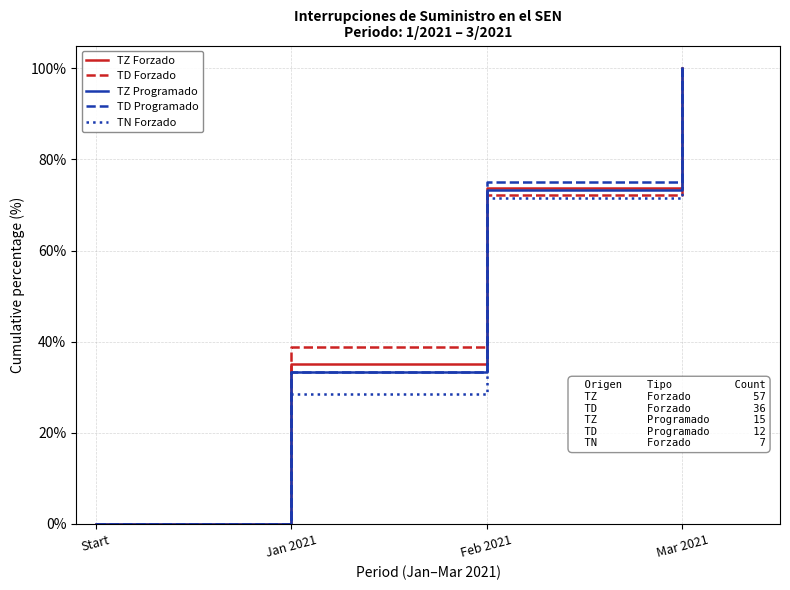

Which series changed the most between Start and Feb 2021?

TD Programado